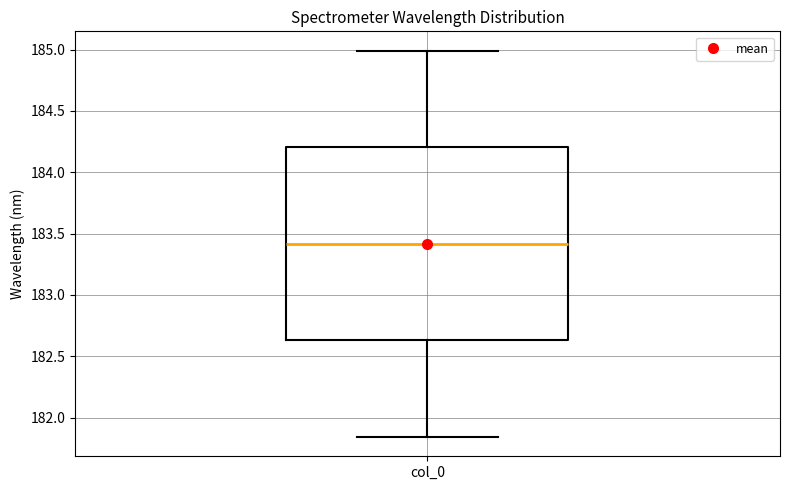

Read this box plot against the y-axis: the position of the median line, the range covered by the box, and the ends of both whiskers. The values are not printed on the chart, so give them approximately, as read against the axis.

median 183.40, box 182.65 to 184.20, whiskers 181.85 to 185.00